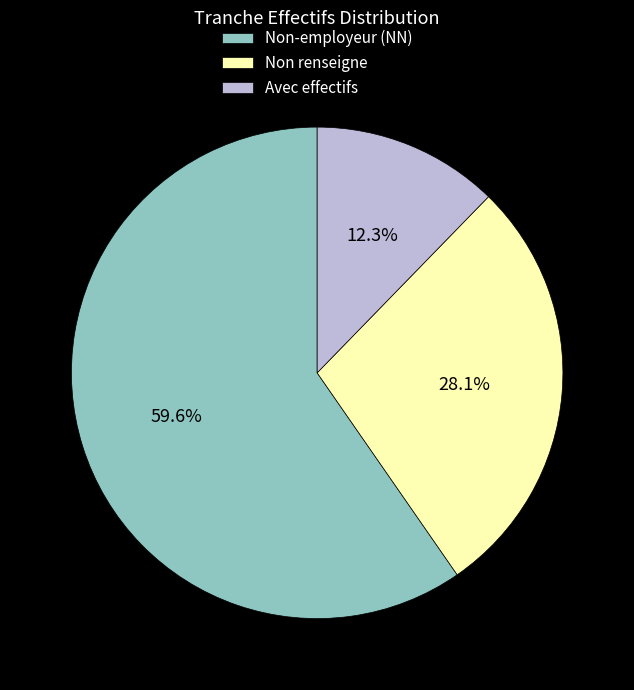

What is the ratio of the value at Non-employeur (NN) to the value at Non renseigne?

2.1